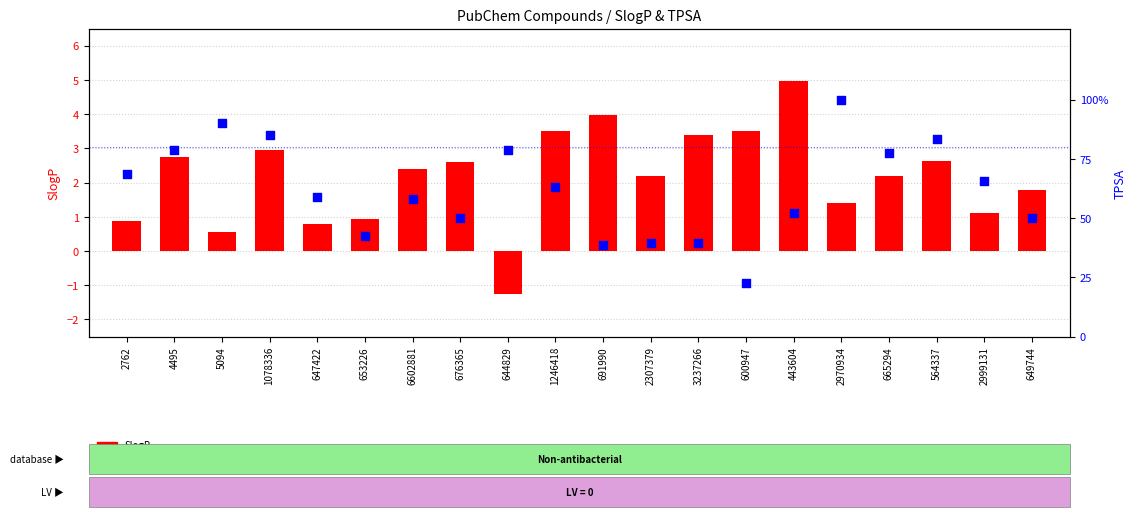

At which category is the sum across all series the highest?

2970934